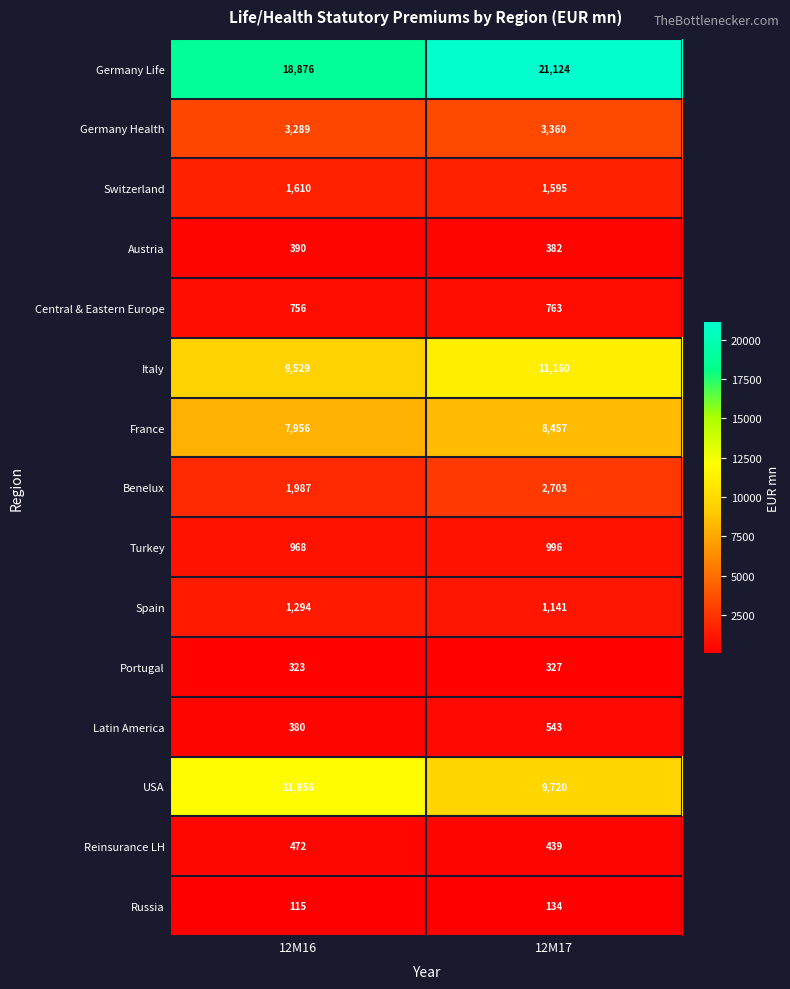

True or false: Austria has a value of 637 at 12M17.

False